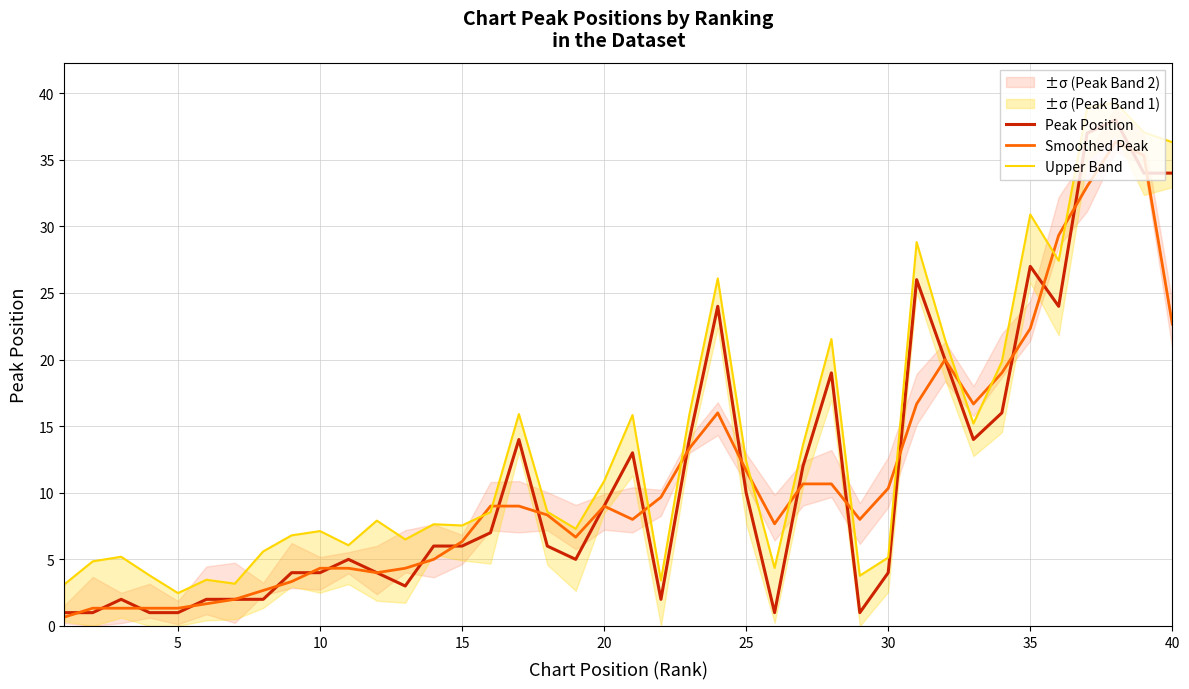

What is the highest value of the Peak Position series?

38.0